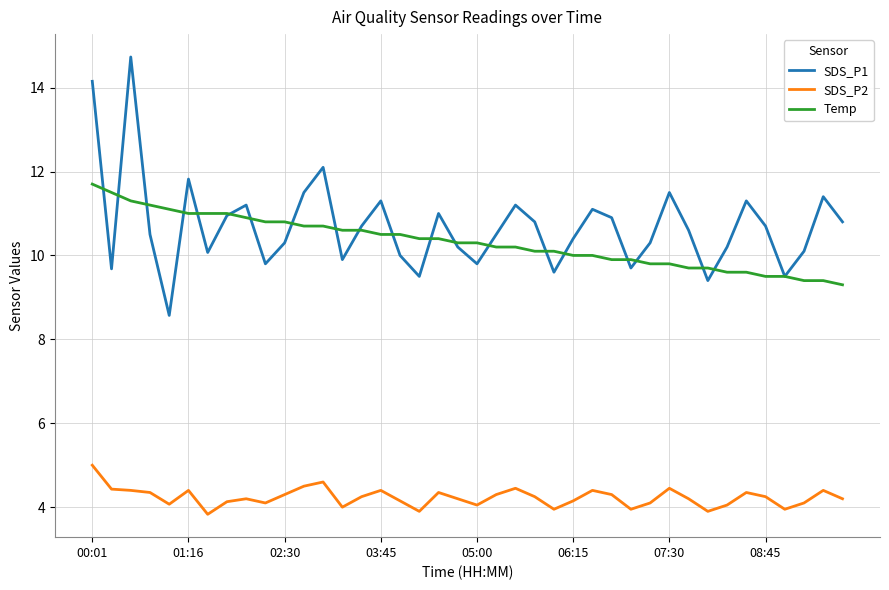

Rank the series by their maximum value, from highest to lowest.

SDS_P1, Temp, SDS_P2